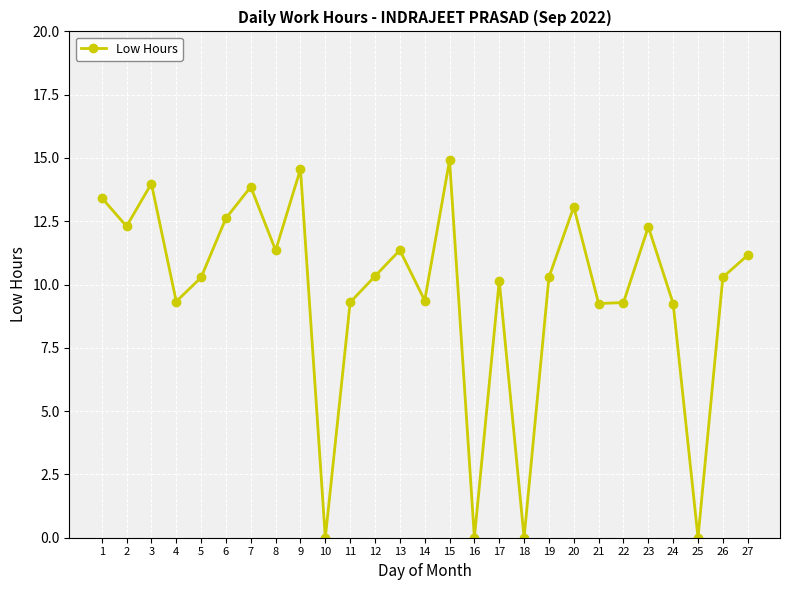

The value at 17 is 13.8. True or false?

False